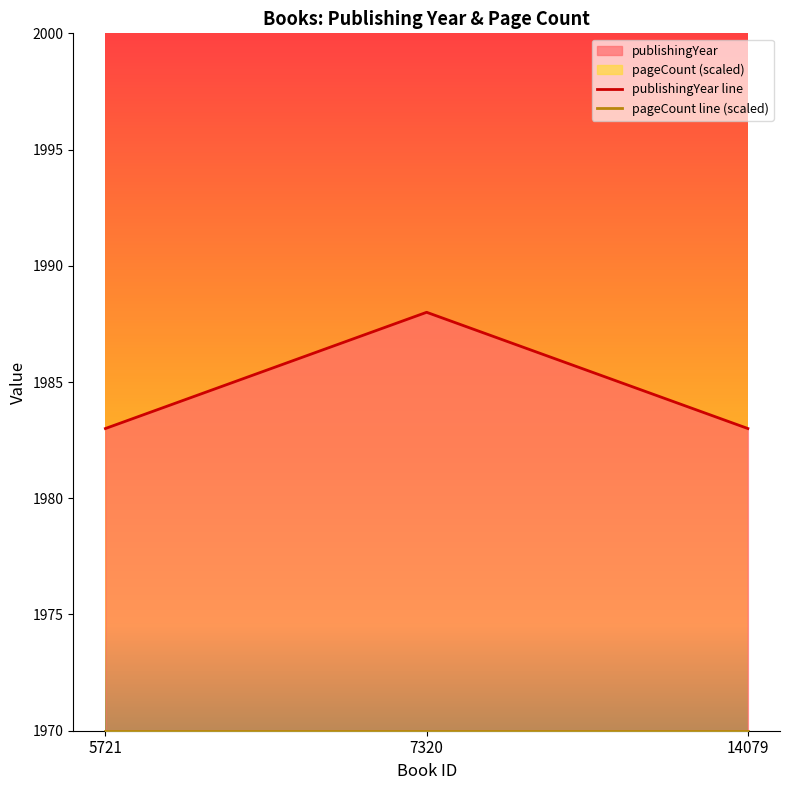

Is it true that the value at 5721 is 1983?

True